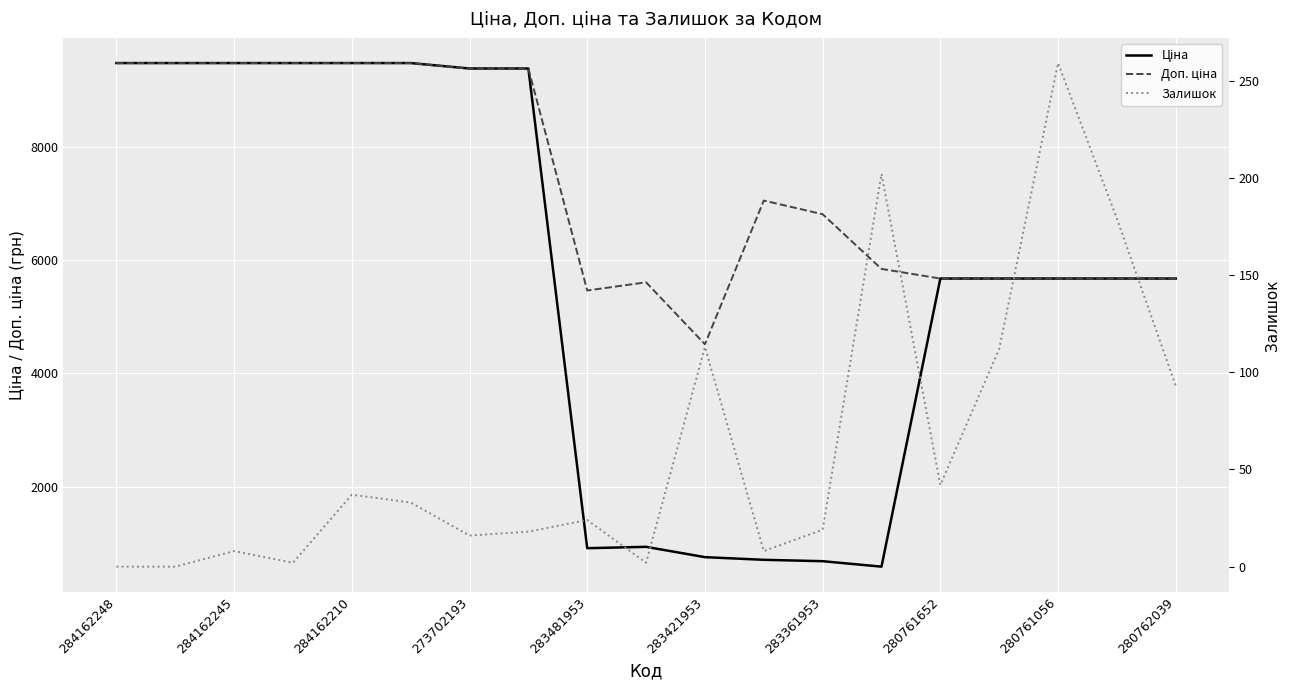

True or false: Доп. ціна and Залишок cross at least once.

False